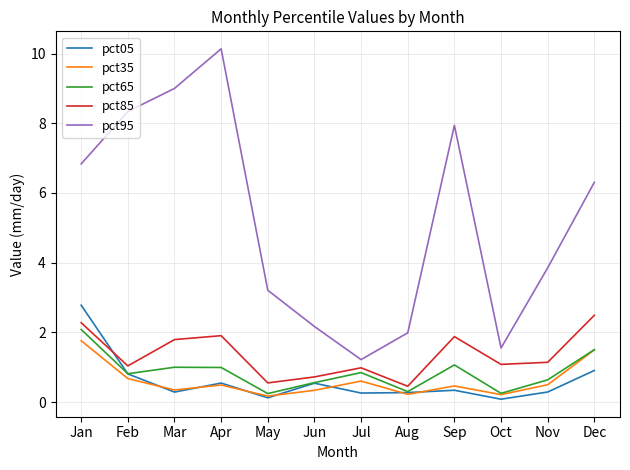

At which category is the sum across all series the highest?

Jan